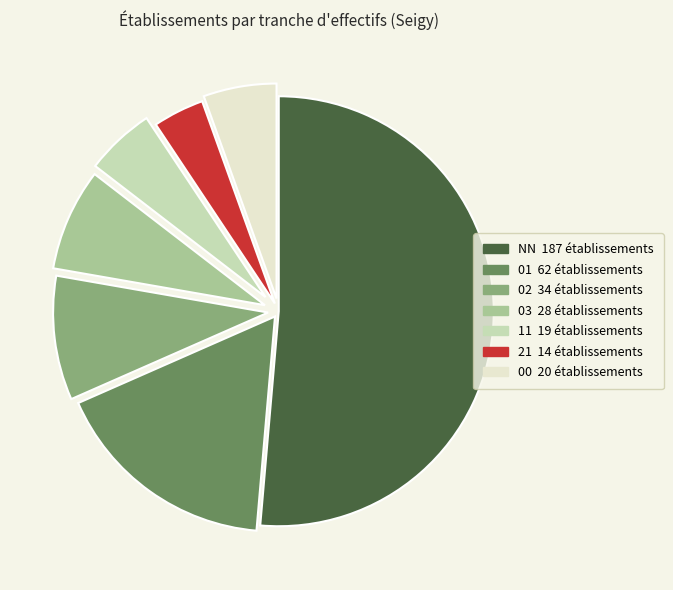

Between 00 and 01, which is larger?

01